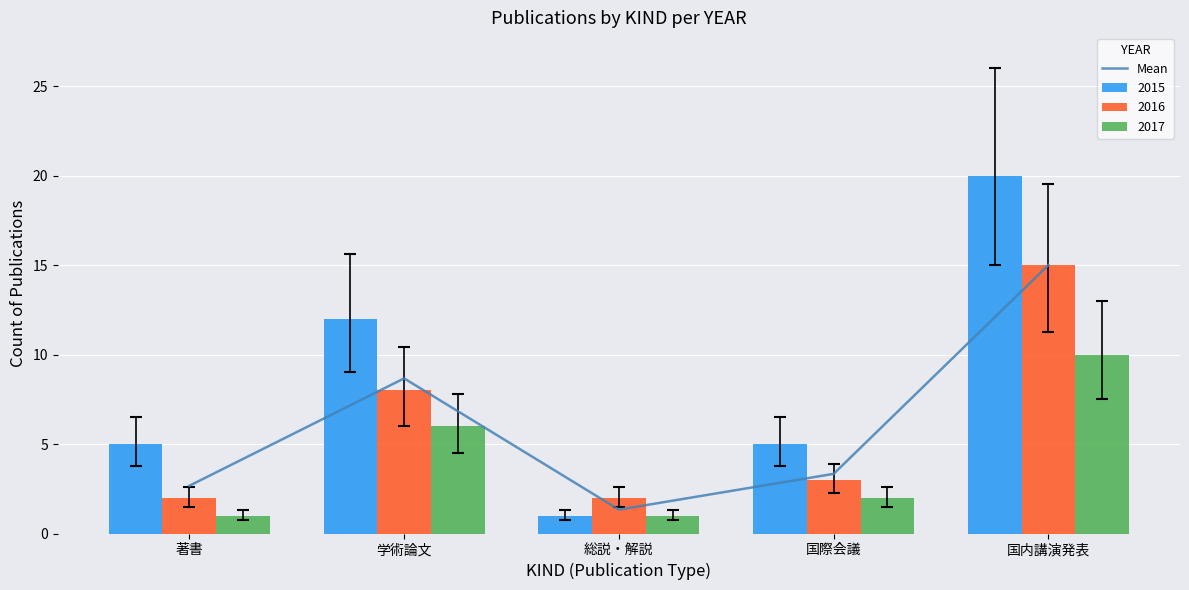

What is the minimum value shown in the chart?

1.3